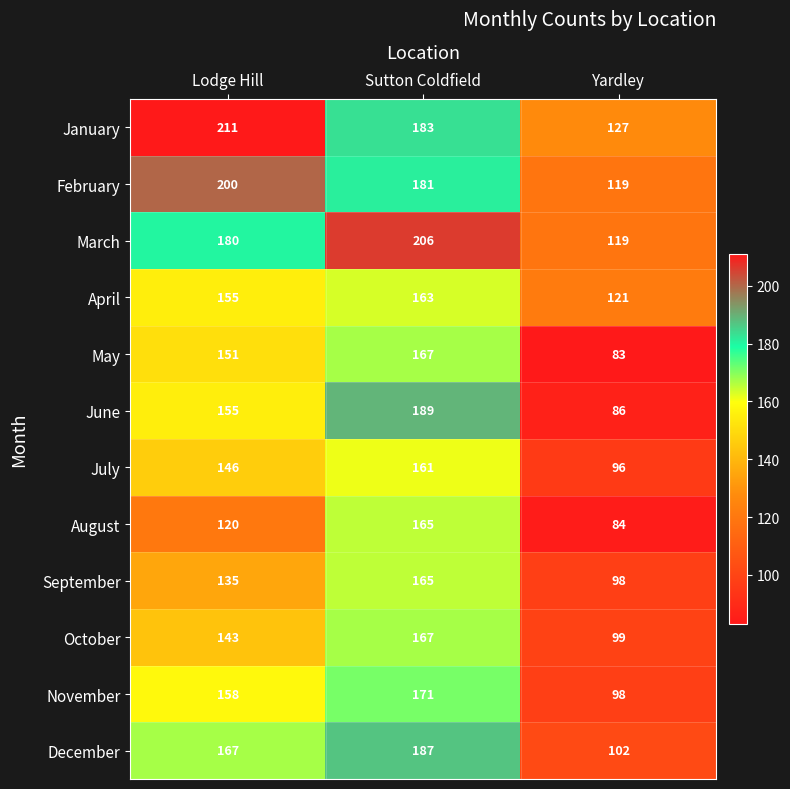

Which series has the largest total across all categories?

January